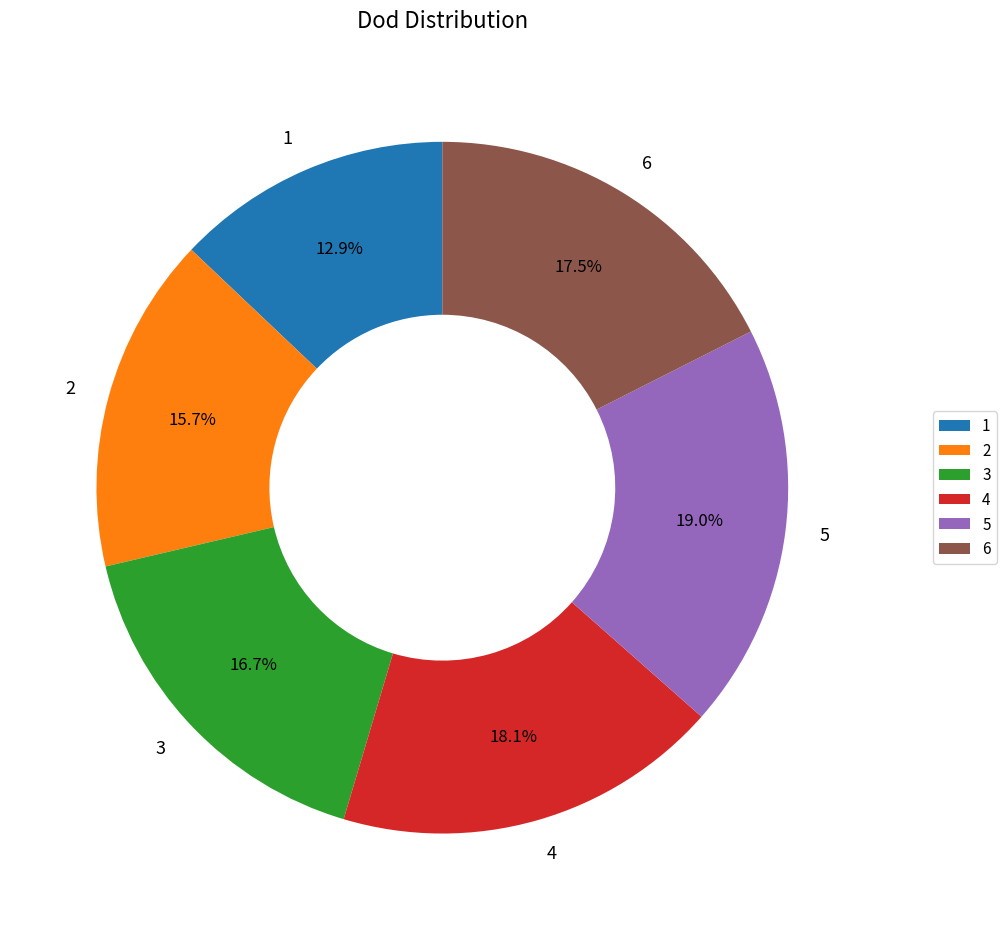

The 5 slice represents 19% of the pie. True or false?

True